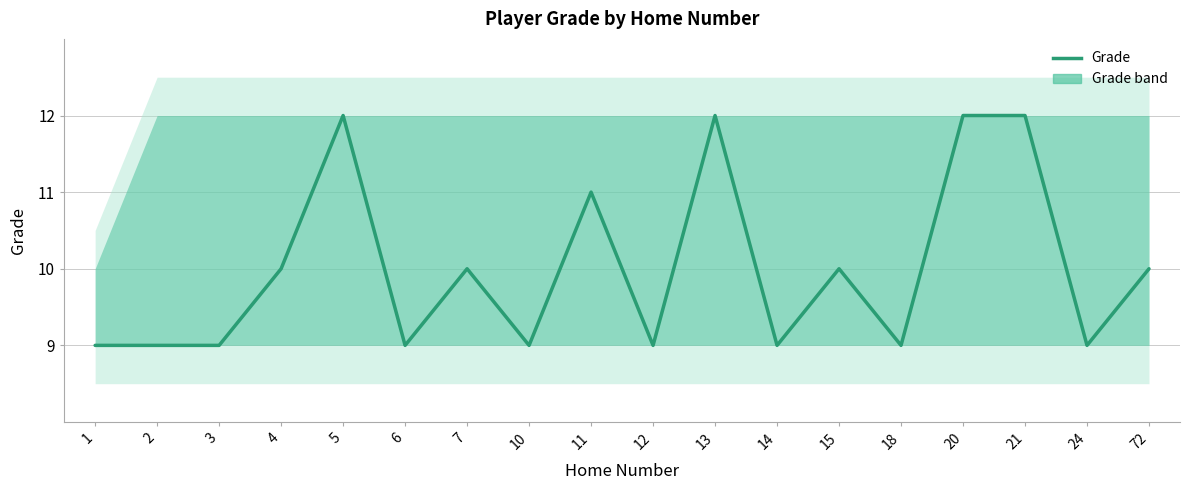

Reading right to left, extract all data points from this chart.

72=10	24=9	21=12	20=12	18=9	15=10	14=9	13=12	12=9	11=11	10=9	7=10	6=9	5=12	4=10	3=9	2=9	1=9